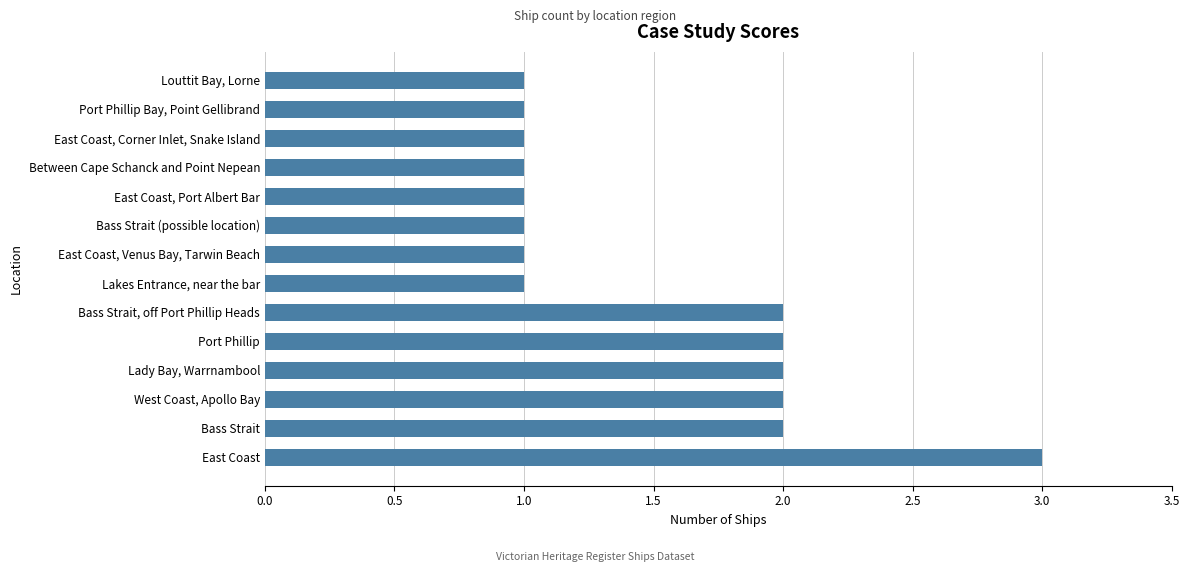

At which category does the chart reach its peak across all series?

East Coast